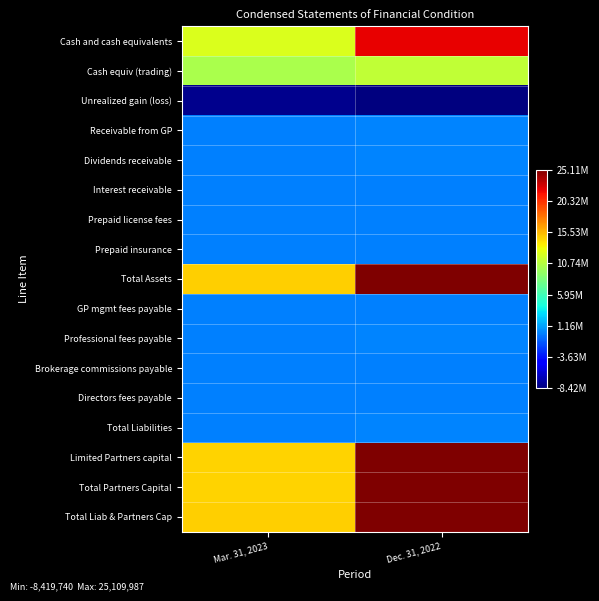

Rank the series by their maximum value, from highest to lowest.

Total Assets, Total Liab & Partners Cap, Limited Partners capital, Total Partners Capital, Cash and cash equivalents, Cash equiv (trading), Receivable from GP, Total Liabilities, Professional fees payable, Dividends receivable, GP mgmt fees payable, Interest receivable, Prepaid insurance, Prepaid license fees, Directors fees payable, Brokerage commissions payable, Unrealized gain (loss)